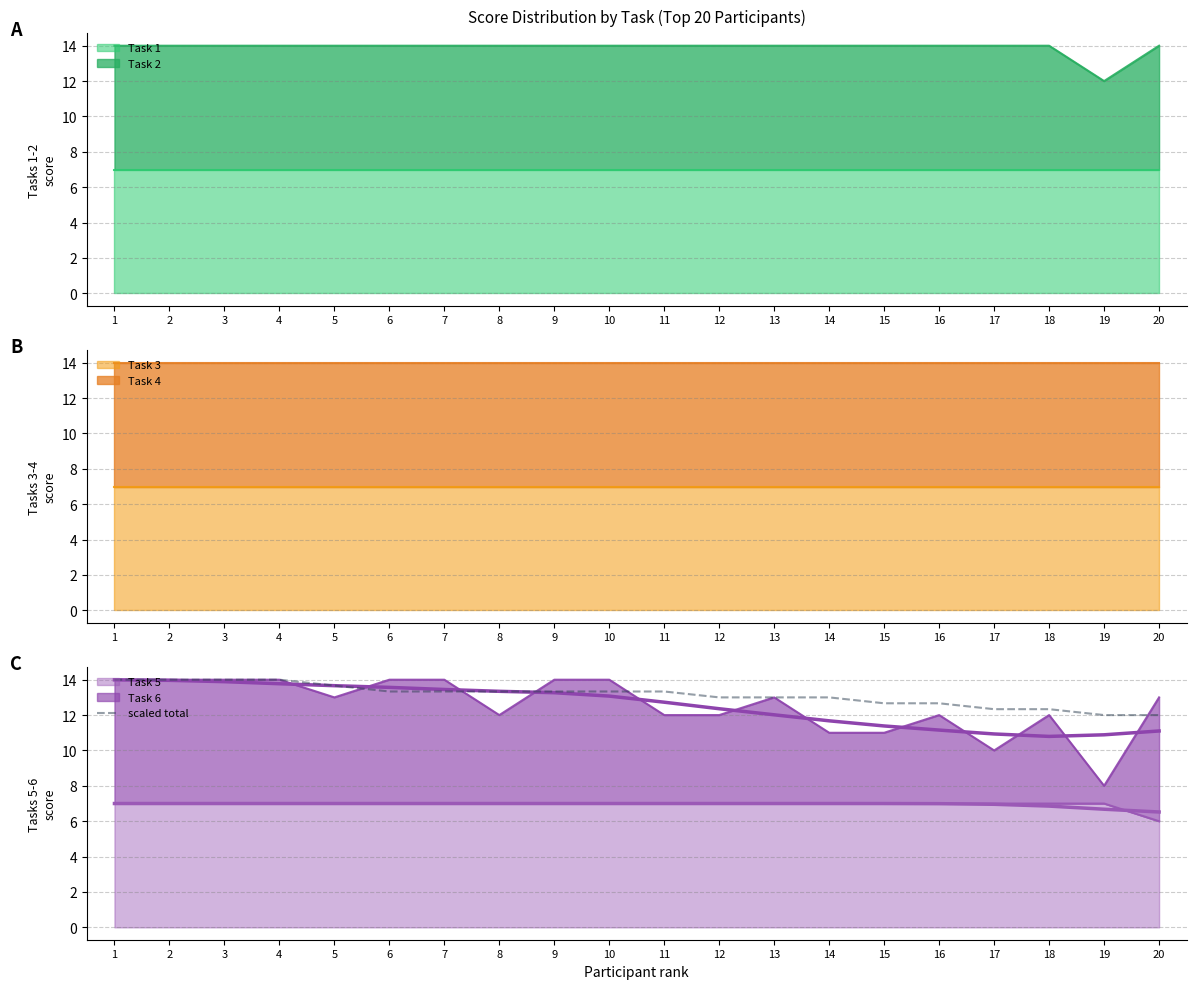

What is the value of the 16th point from the left?

12.7